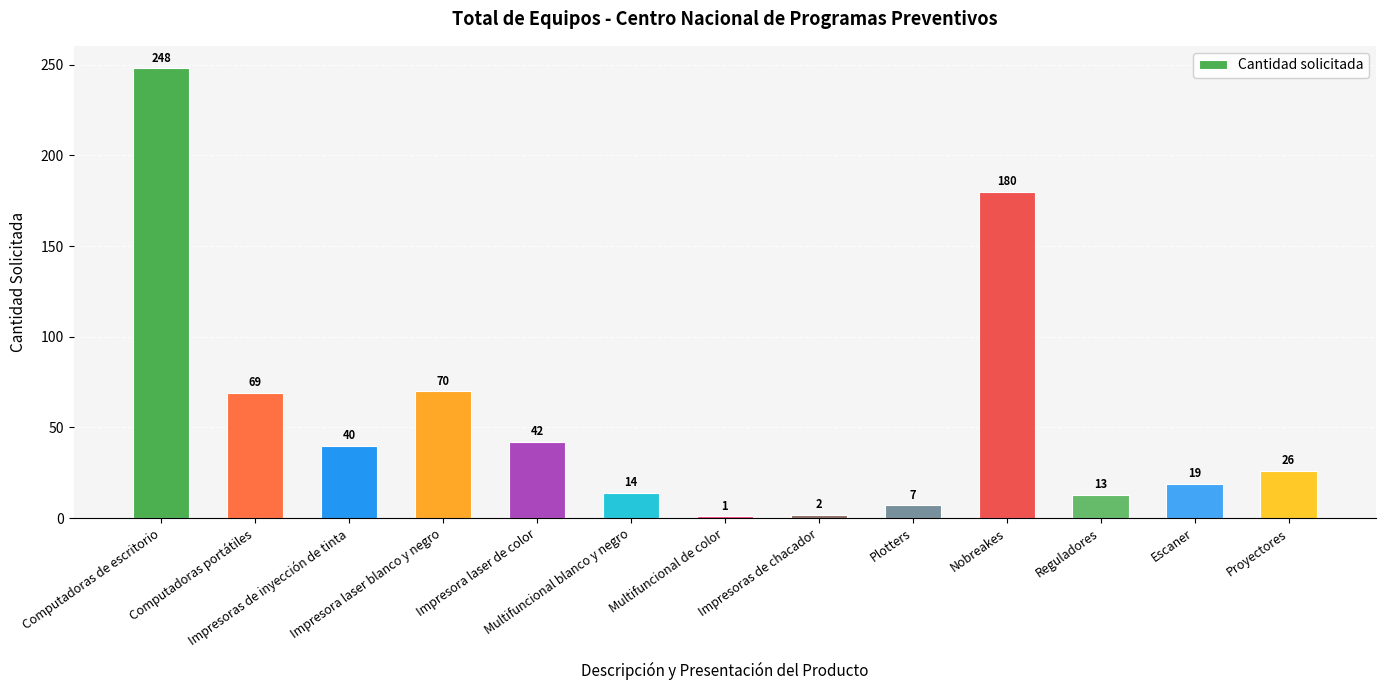

What is the label of the 1st bar from the left?

Computadoras de escritorio